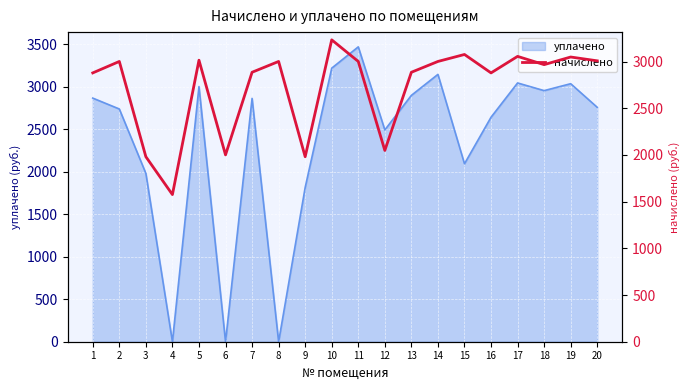

What is the difference between the values at 11 and 16?

122.5